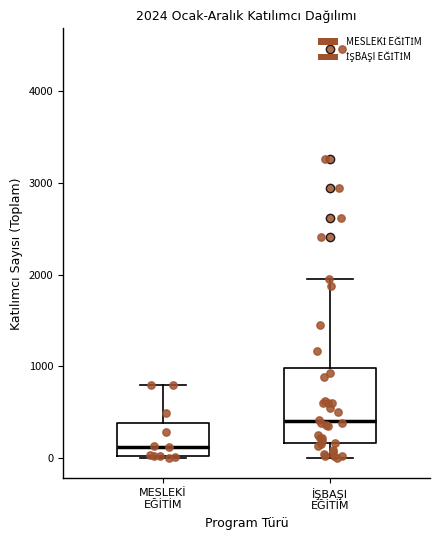

Comparing the boxes themselves (not the whiskers), which one is the tallest?

İŞBAŞI EĞİTİM